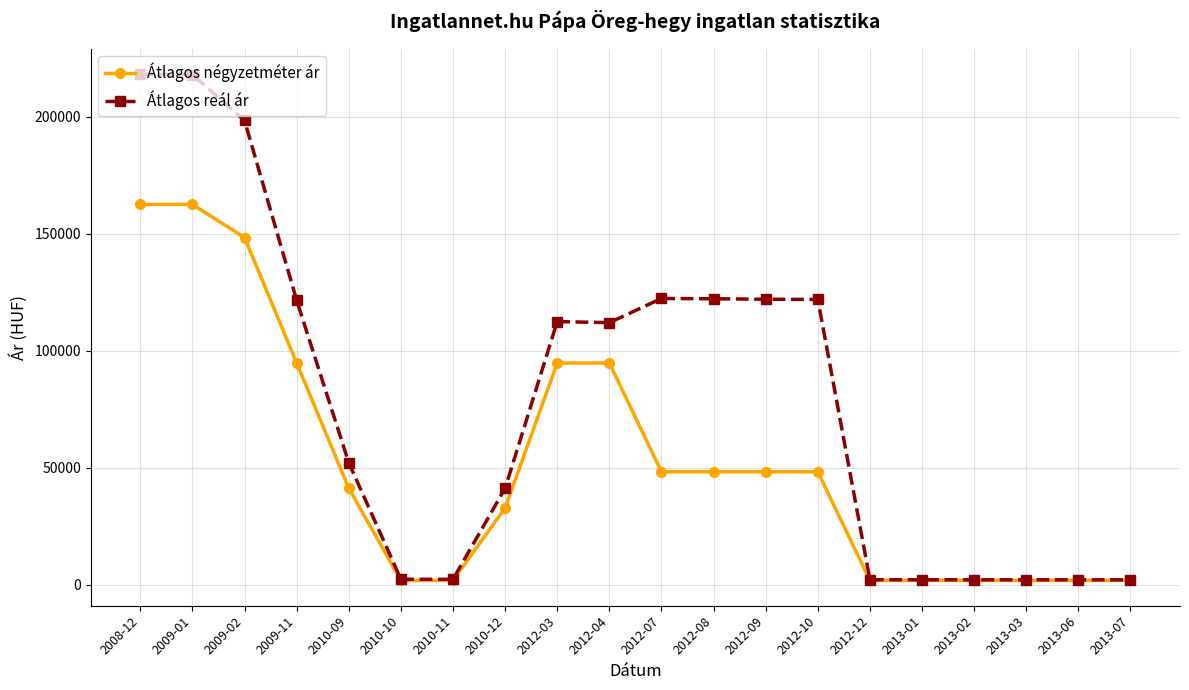

At how many categories does at least one series exceed 93544?

10